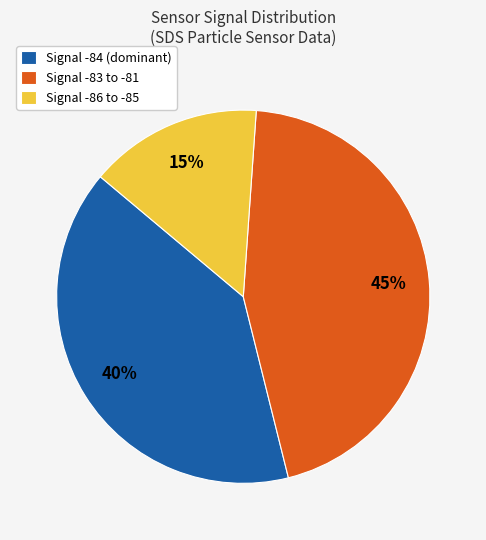

Which has a higher value, Signal -83 to -81 or Signal -86 to -85?

Signal -83 to -81